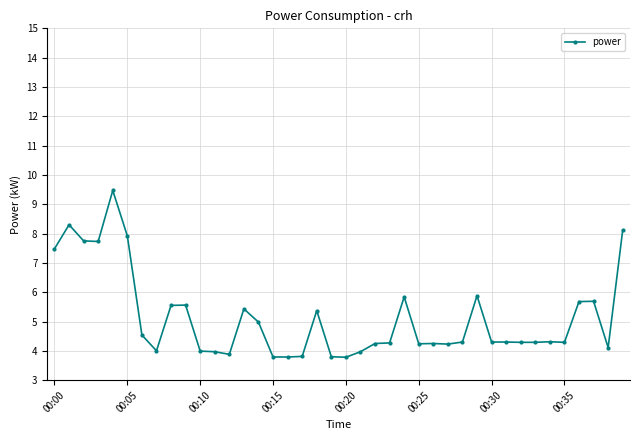

What is the minimum value shown in the chart?

3.8